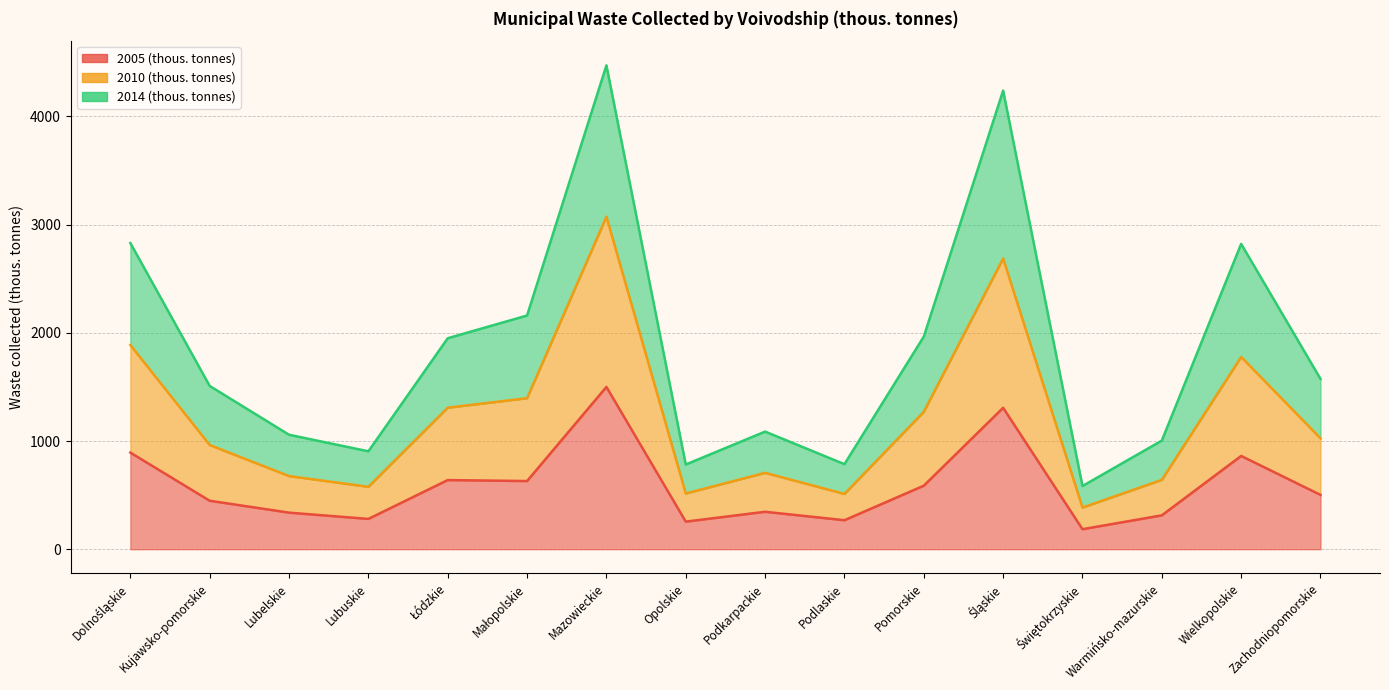

What is the difference between the maximum and minimum values in the 2010 (thous. tonnes) series?

2688